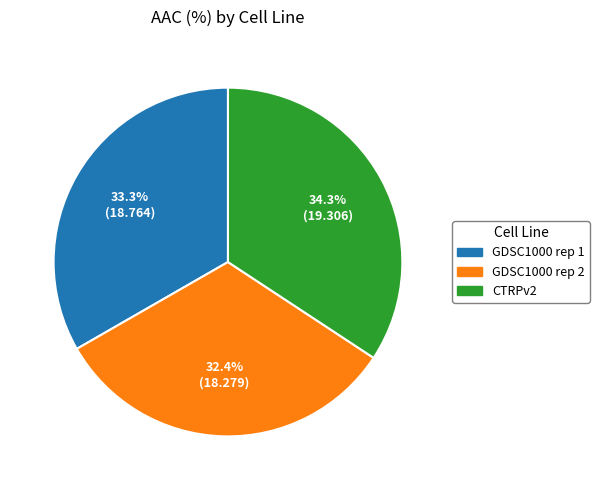

To the nearest percent, what is the average slice percentage?

33%